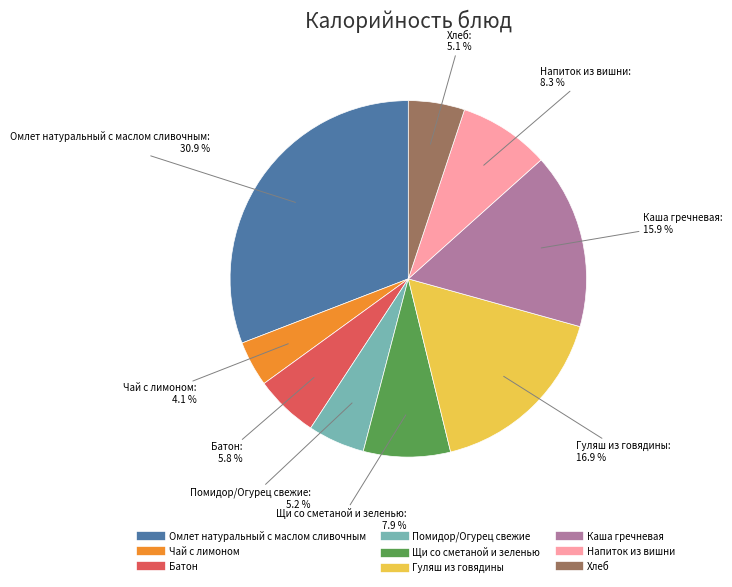

How many segments does this pie chart have?

9